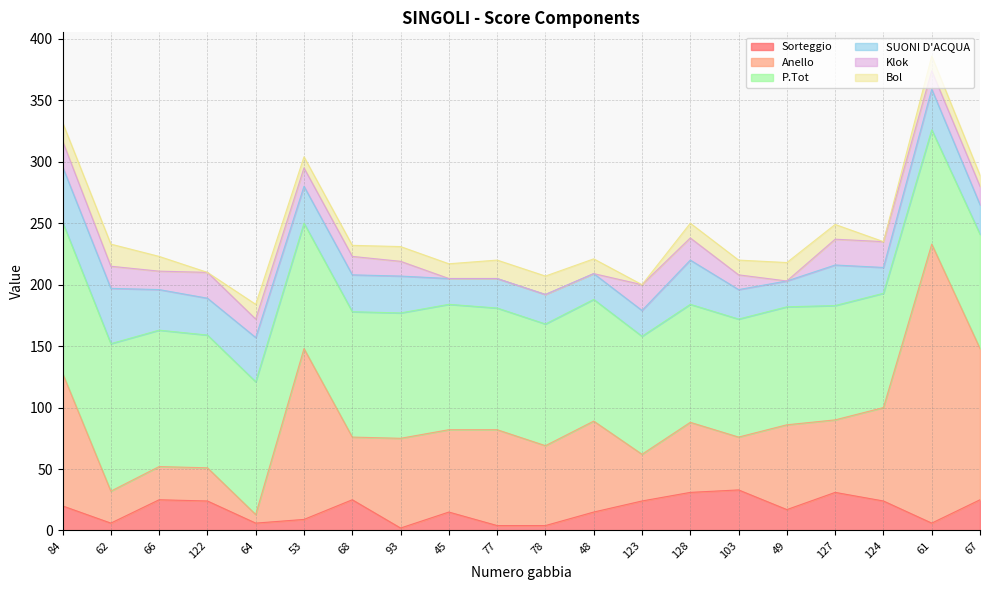

What is the label of the 2nd point from the left?

62